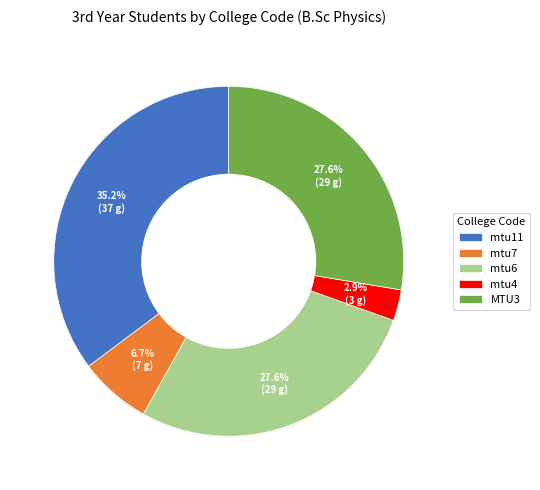

What is the smallest slice in the pie chart?

mtu4